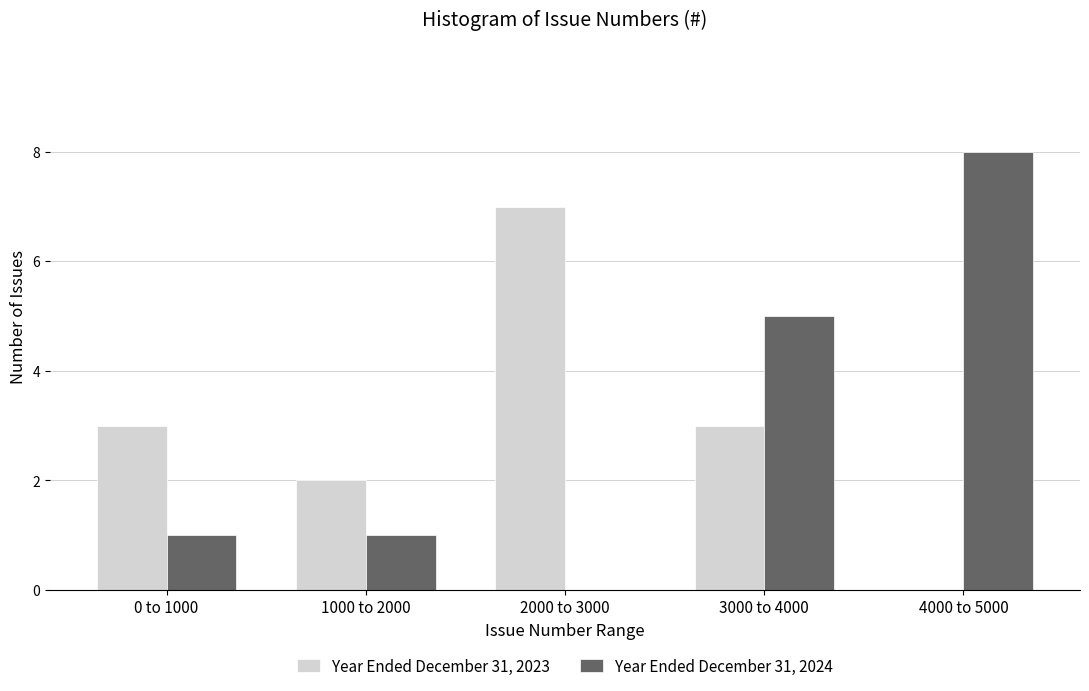

Reading left to right, transcribe all the data shown in this chart.

Year Ended December 31, 2023: 0 to 1000=3	1000 to 2000=2	2000 to 3000=7	3000 to 4000=3	4000 to 5000=0
Year Ended December 31, 2024: 0 to 1000=1	1000 to 2000=1	2000 to 3000=0	3000 to 4000=5	4000 to 5000=8